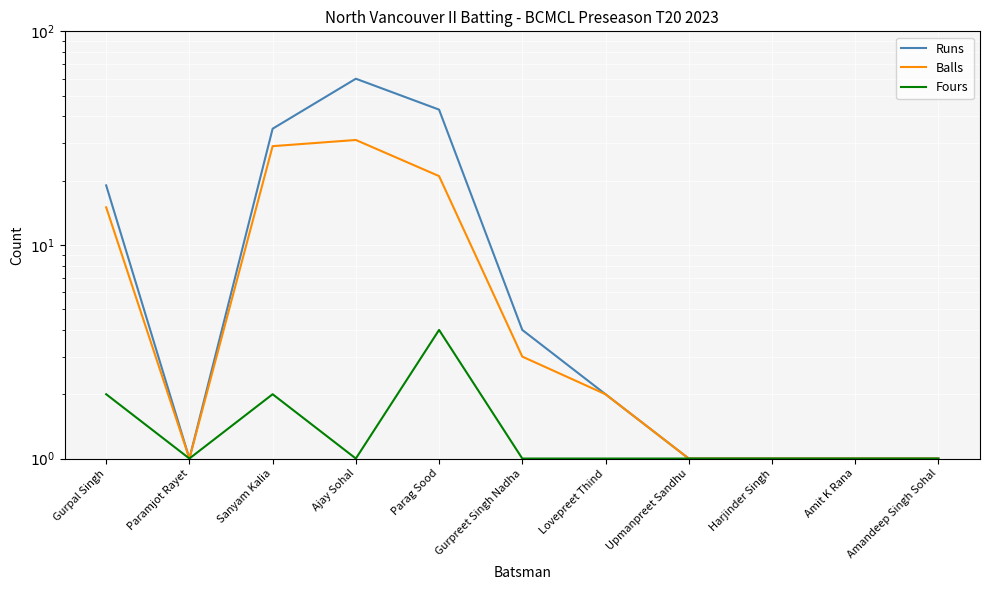

Reading left to right, list all the values displayed in this chart.

Runs: Gurpal Singh=19	Paramjot Rayet=1	Sanyam Kalia=35	Ajay Sohal=60	Parag Sood=43	Gurpreet Singh Nadha=4	Lovepreet Thind=2	Upmanpreet Sandhu=1	Harjinder Singh=1	Amit K Rana=1	Amandeep Singh Sohal=1
Balls: Gurpal Singh=15	Paramjot Rayet=1	Sanyam Kalia=29	Ajay Sohal=31	Parag Sood=21	Gurpreet Singh Nadha=3	Lovepreet Thind=2	Upmanpreet Sandhu=1	Harjinder Singh=1	Amit K Rana=1	Amandeep Singh Sohal=1
Fours: Gurpal Singh=2	Paramjot Rayet=1	Sanyam Kalia=2	Ajay Sohal=1	Parag Sood=4	Gurpreet Singh Nadha=1	Lovepreet Thind=1	Upmanpreet Sandhu=1	Harjinder Singh=1	Amit K Rana=1	Amandeep Singh Sohal=1